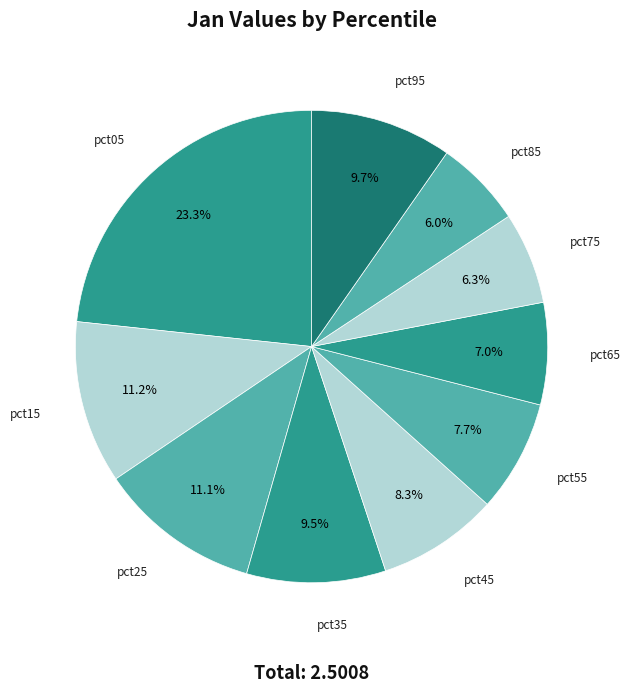

Rank the categories by value from lowest to highest.

pct85, pct75, pct65, pct55, pct45, pct35, pct95, pct25, pct15, pct05